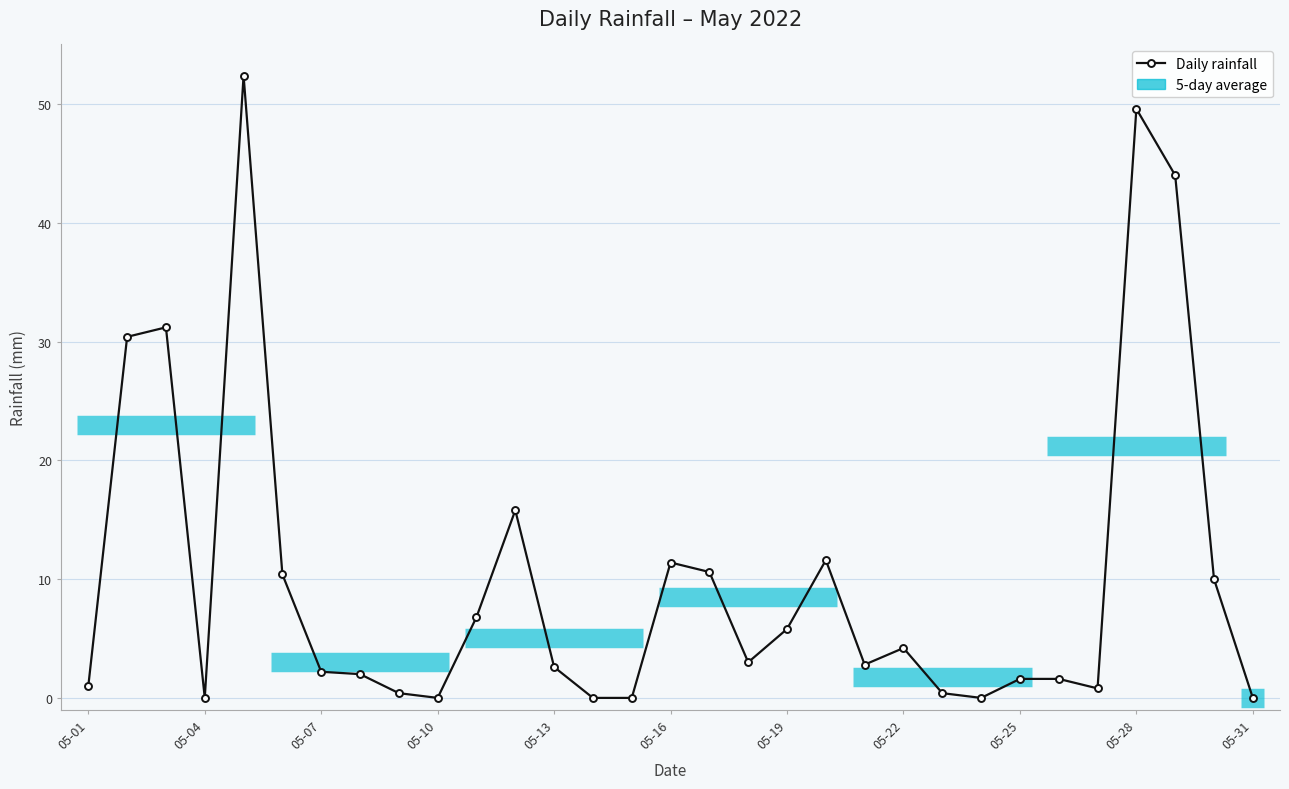

What is the difference between the maximum and second lowest values?

52.4